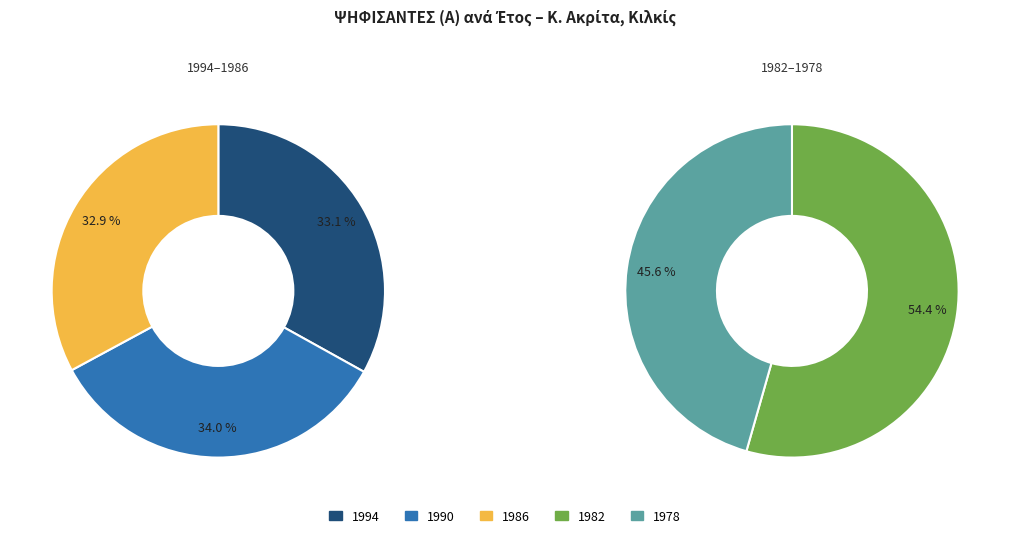

How many segments does this pie chart have?

5